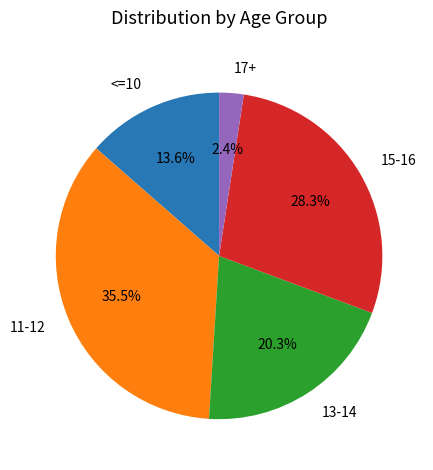

Is there any slice that represents more than half of the pie?

No